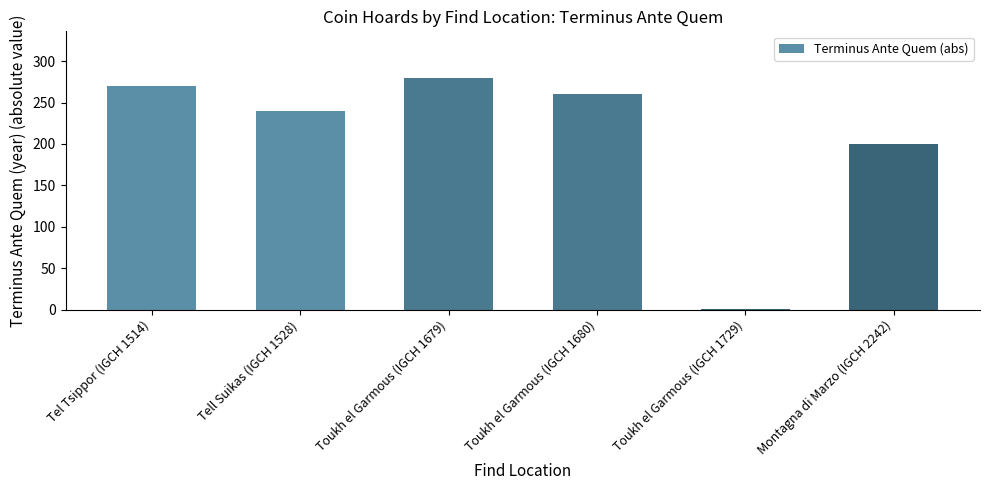

What is the sum of the values at Montagna di Marzo (IGCH 2242) and Tell Suikas (IGCH 1528)?

440